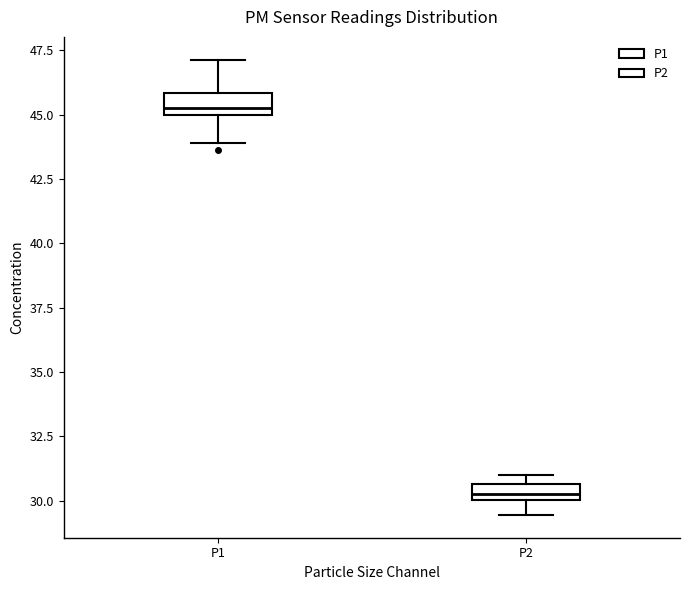

Where does the lower whisker of the box for P2 end on the y-axis? The values are not printed on the chart, so give them approximately, as read against the axis.

29.5